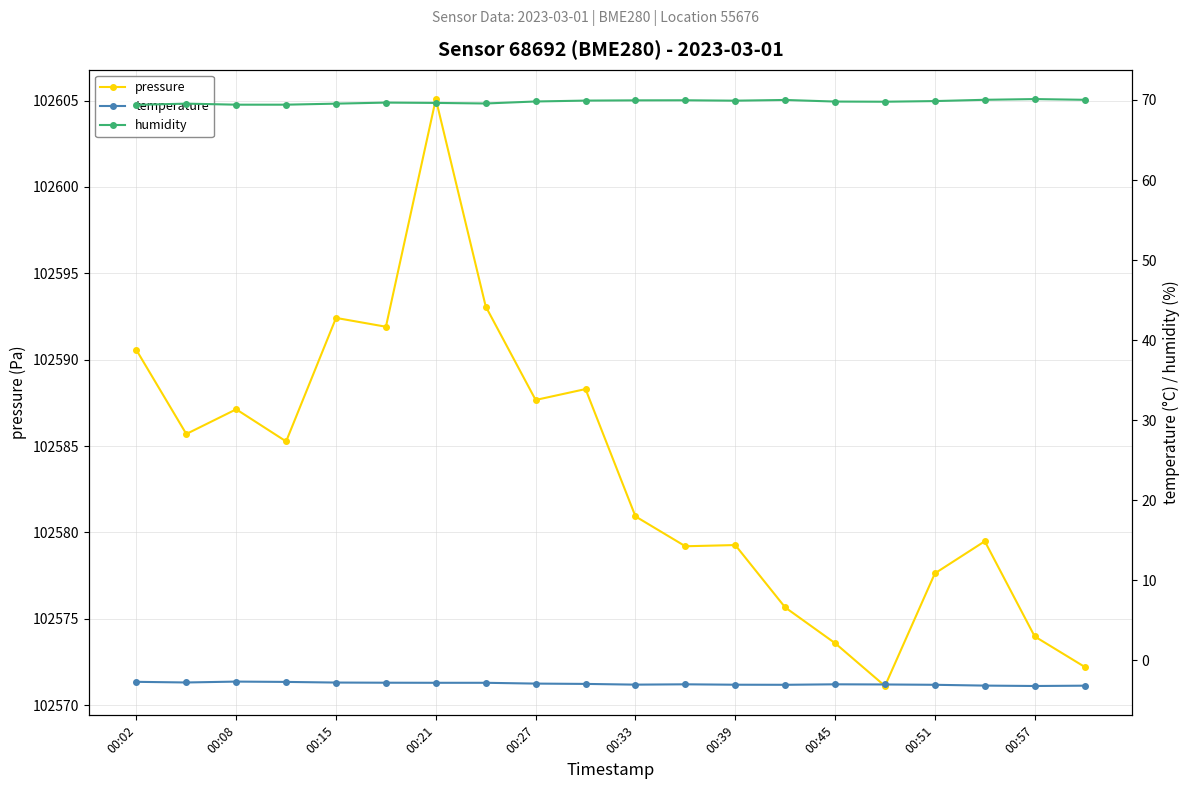

True or false: pressure has a value of 179605.8 at 00:57.

False